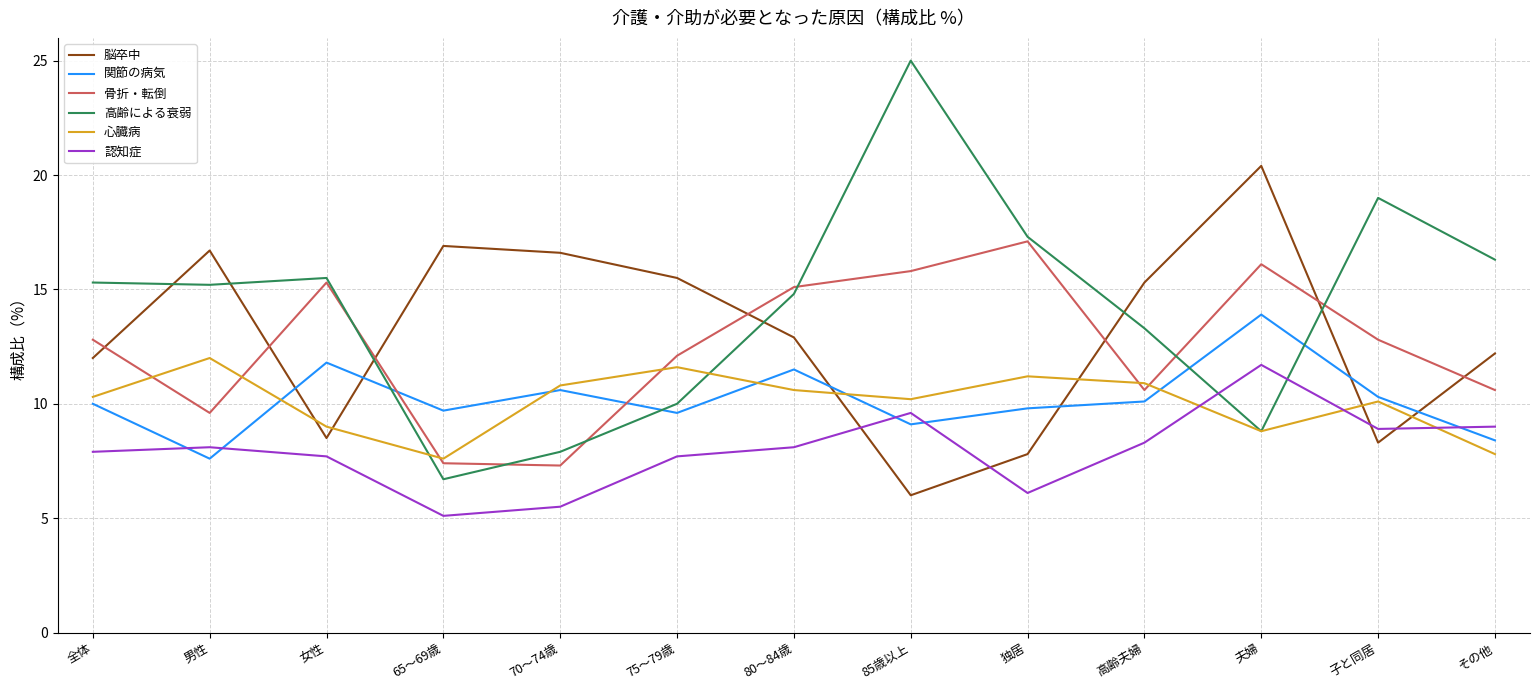

What is the difference between the highest and lowest values at 全体?

7.4